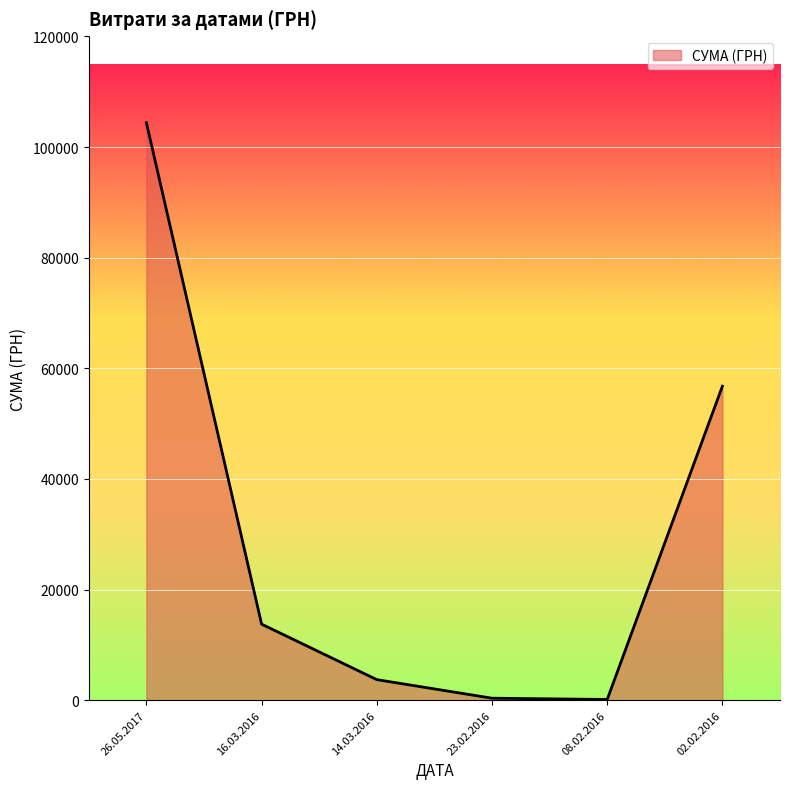

What is the sum of all values?

179143.4